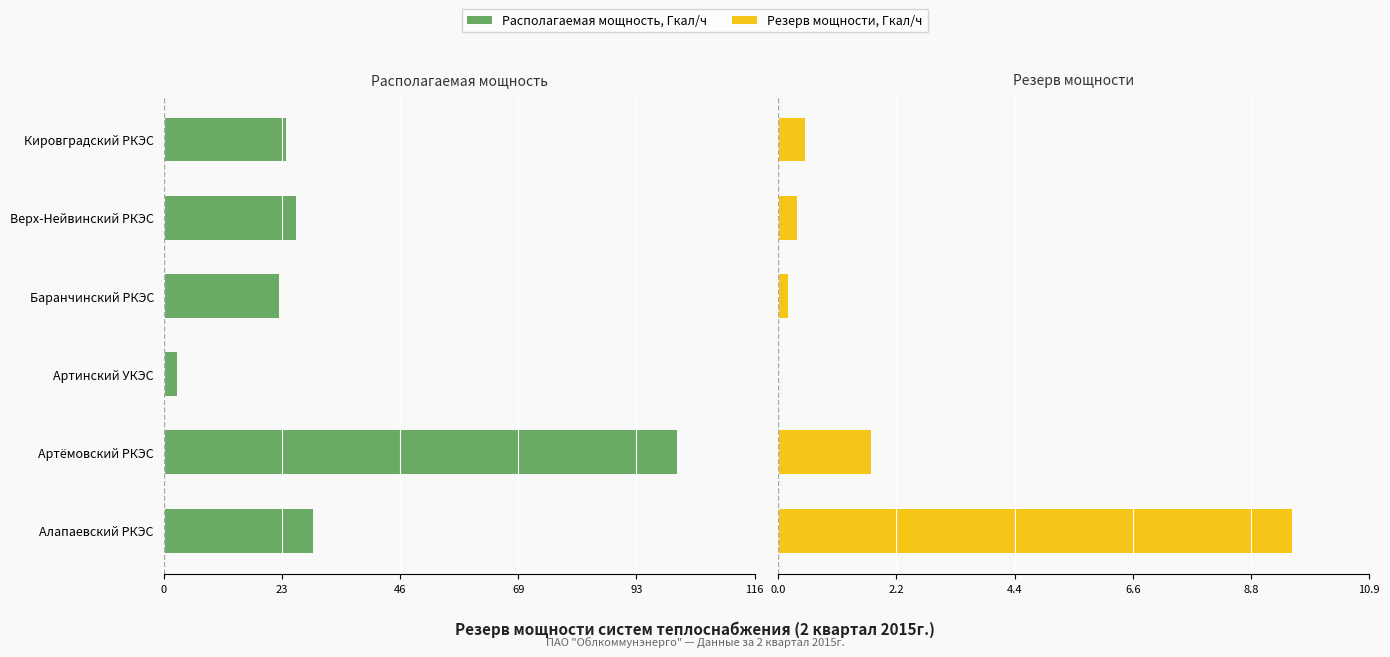

True or false: Располагаемая мощность, Гкал/ч has a value of -21.6 at Артёмовский РКЭС.

False